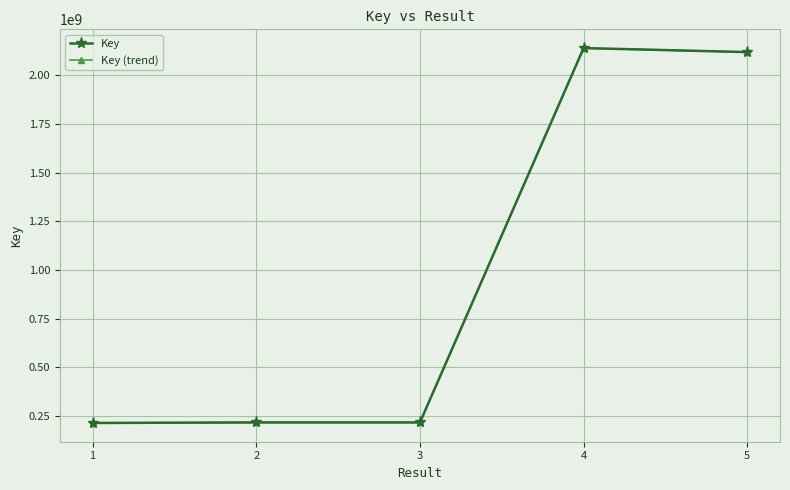

What is the value of the Key (trend) point at the 1st from the left?

213999740.5